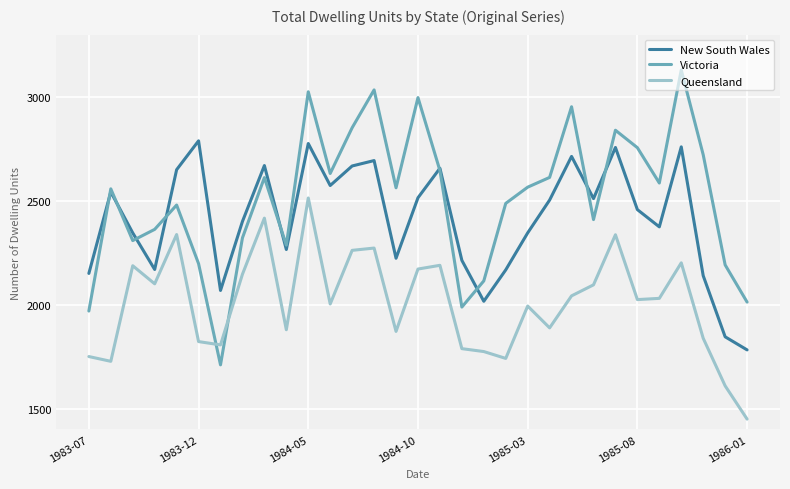

True or false: New South Wales and Queensland cross at least once.

False